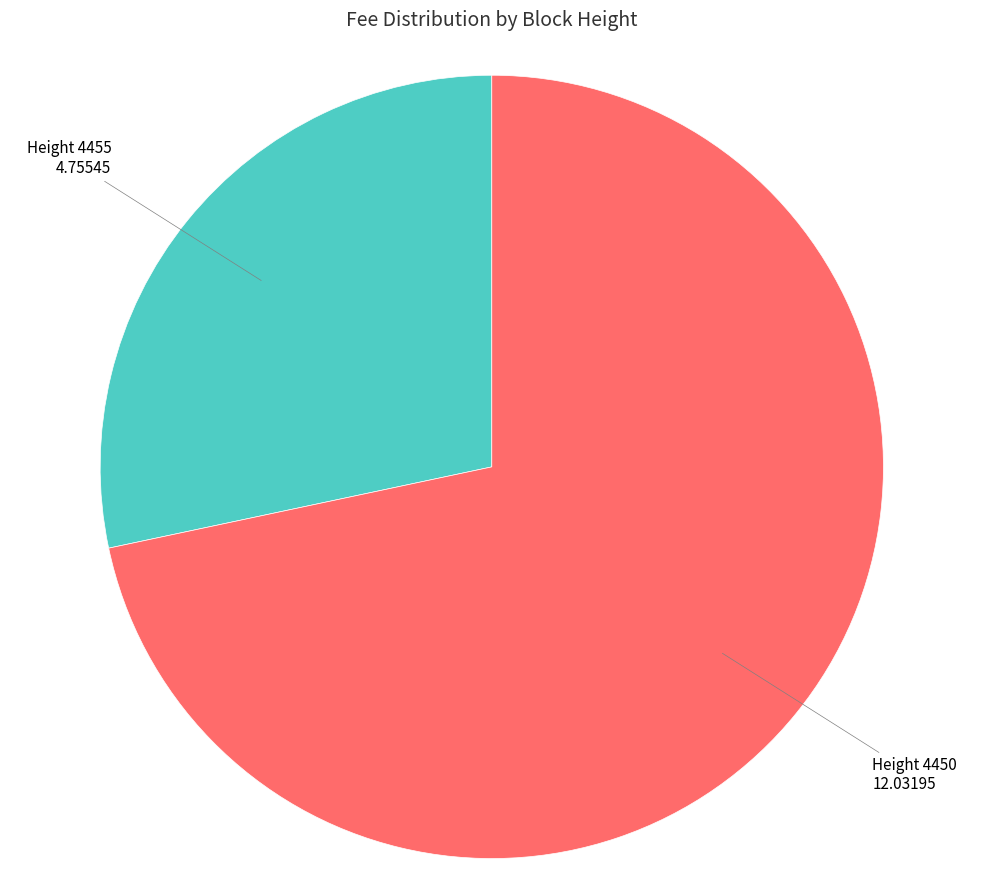

Combined, do Height 4455 and Height 4450 account for over 50%?

Yes